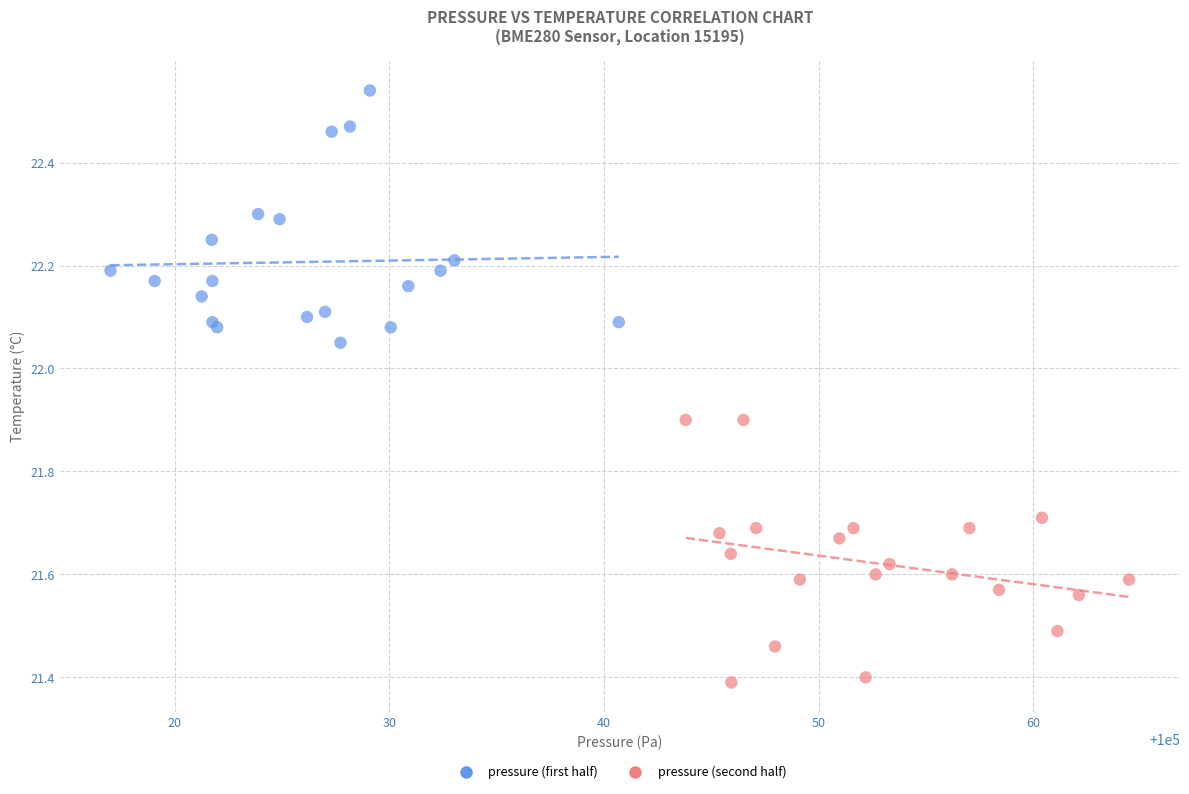

Which series contains the lowest Y value?

pressure (second half)